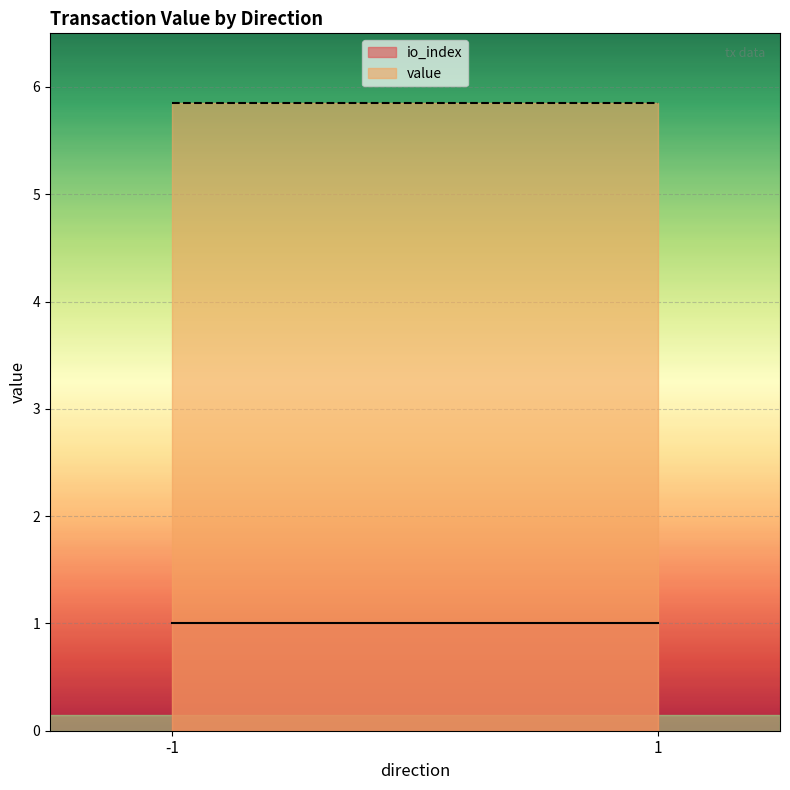

Is it true that io_index equals 0.7 at 1?

False